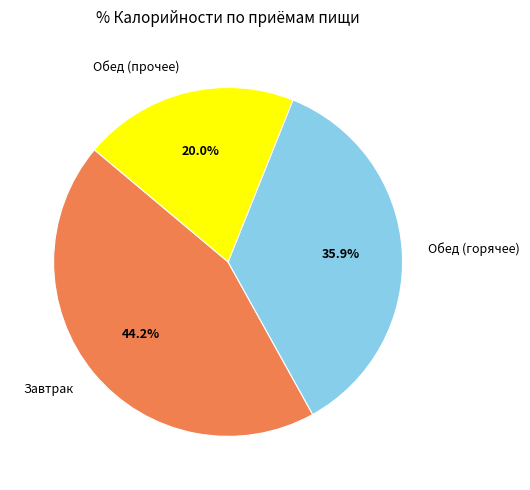

How many slices are in this pie chart?

3